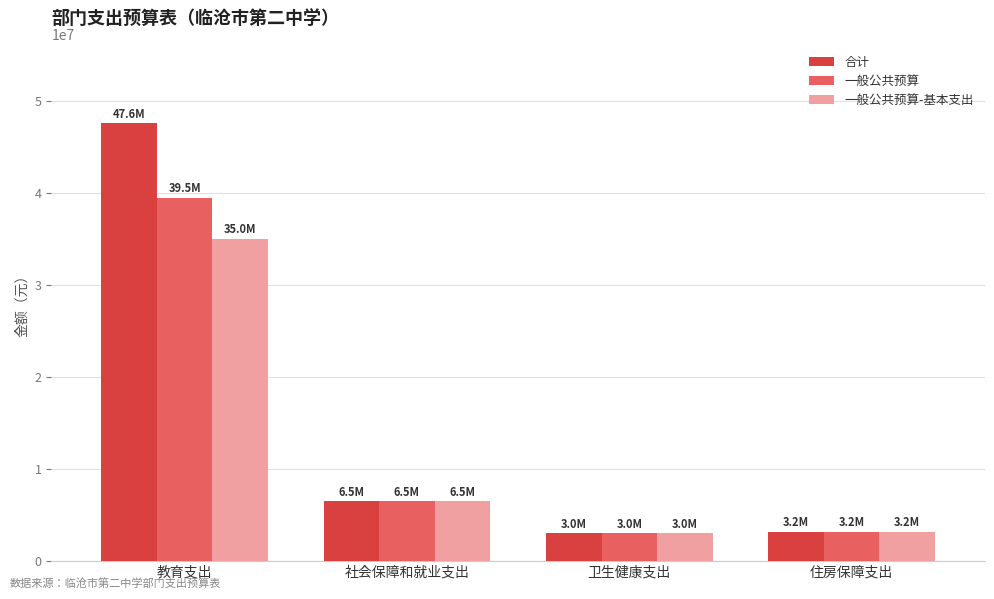

Which series has the largest total across all categories?

合计